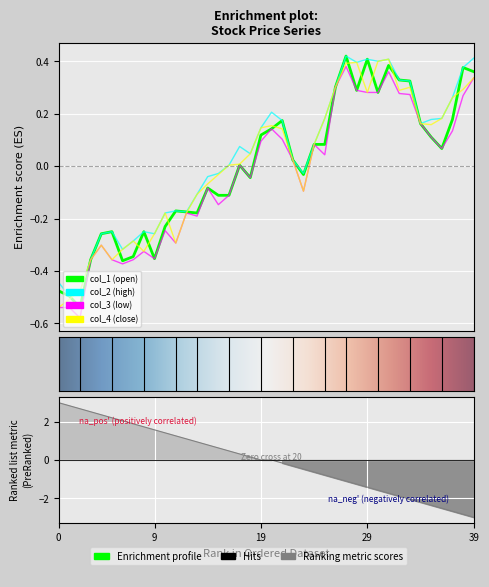

What are all the series names shown in the legend?

col_1, col_2, col_3, col_4